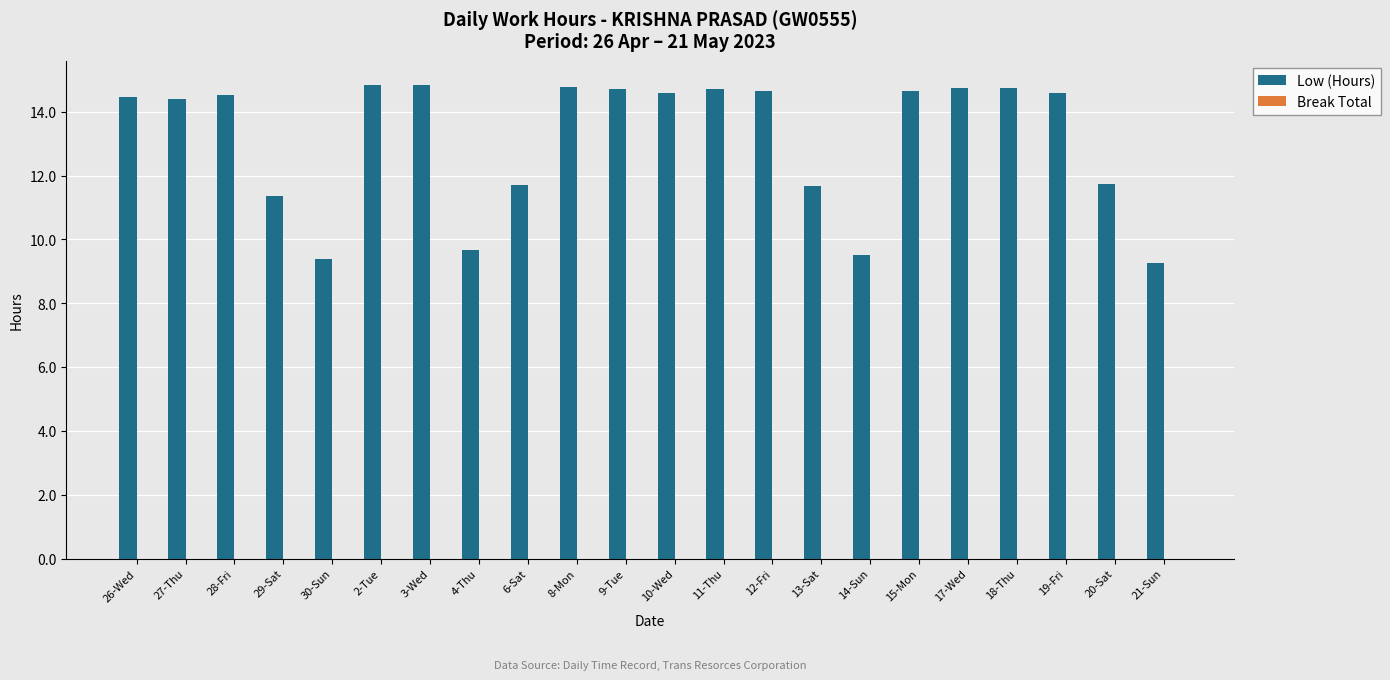

What is the sum of all values?

289.6